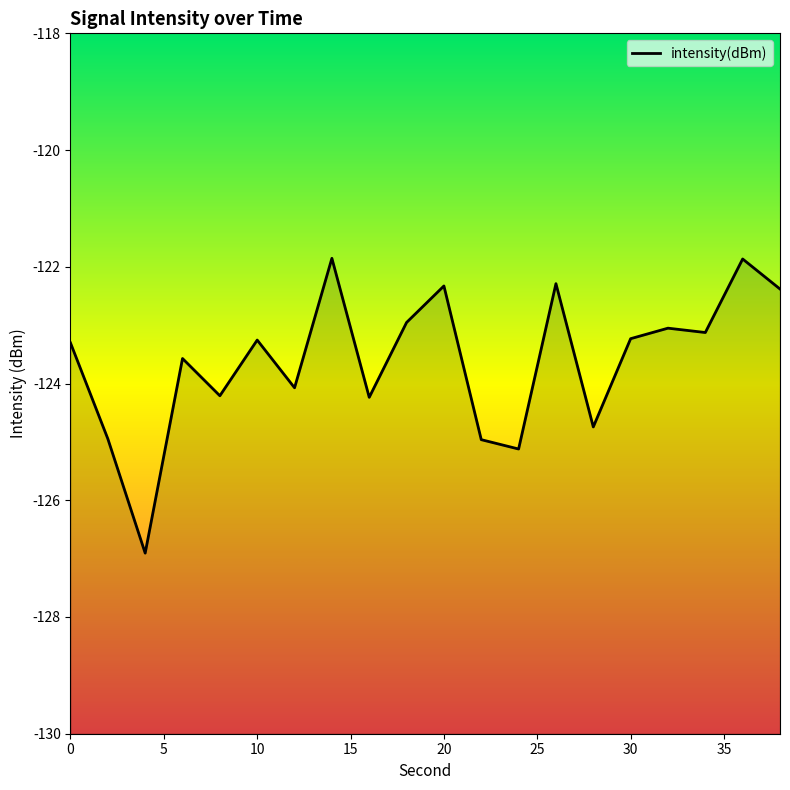

Does the chart display data point markers on the line(s)?

No